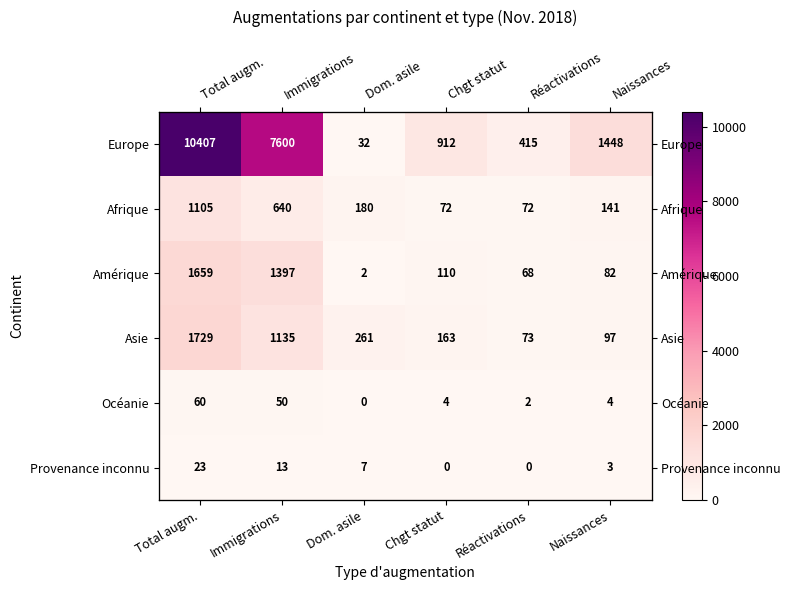

What is the maximum value shown in the chart?

10407